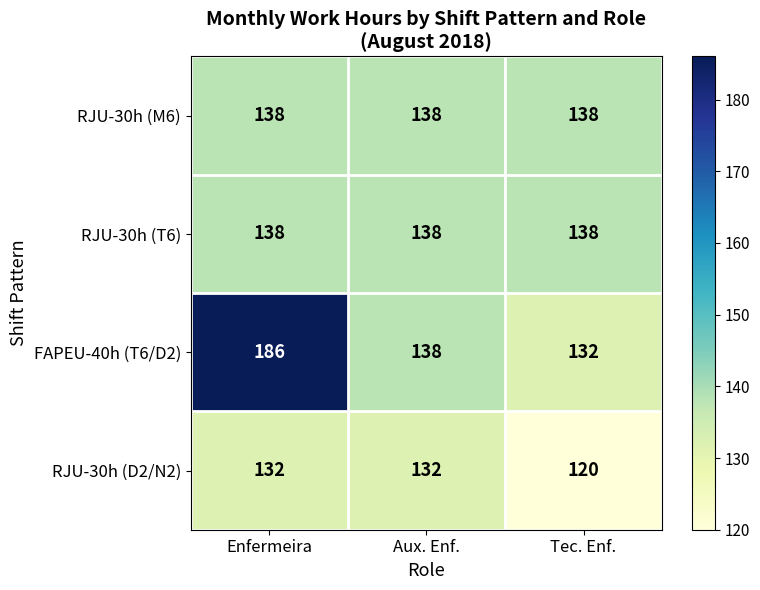

Reading left to right, transcribe all the data shown in this chart.

RJU-30h (M6): 138	138	138
RJU-30h (T6): 138	138	138
FAPEU-40h (T6/D2): 186	138	132
RJU-30h (D2/N2): 132	132	120